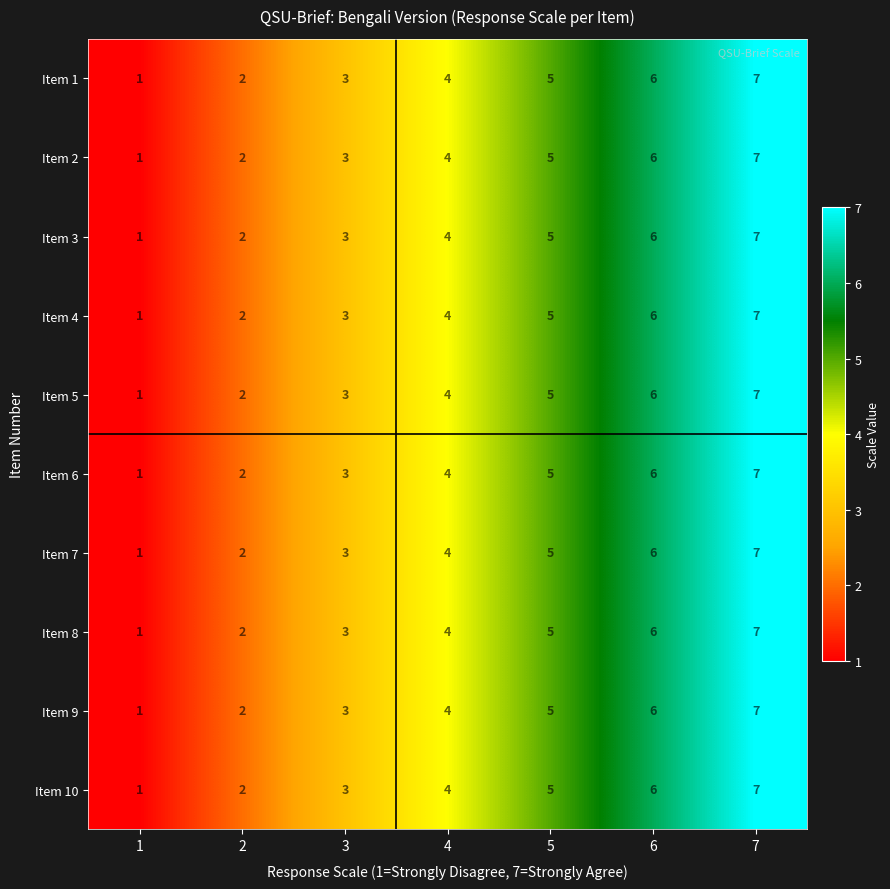

Rank the categories by Item 5 value from lowest to highest.

1, 2, 3, 4, 5, 6, 7